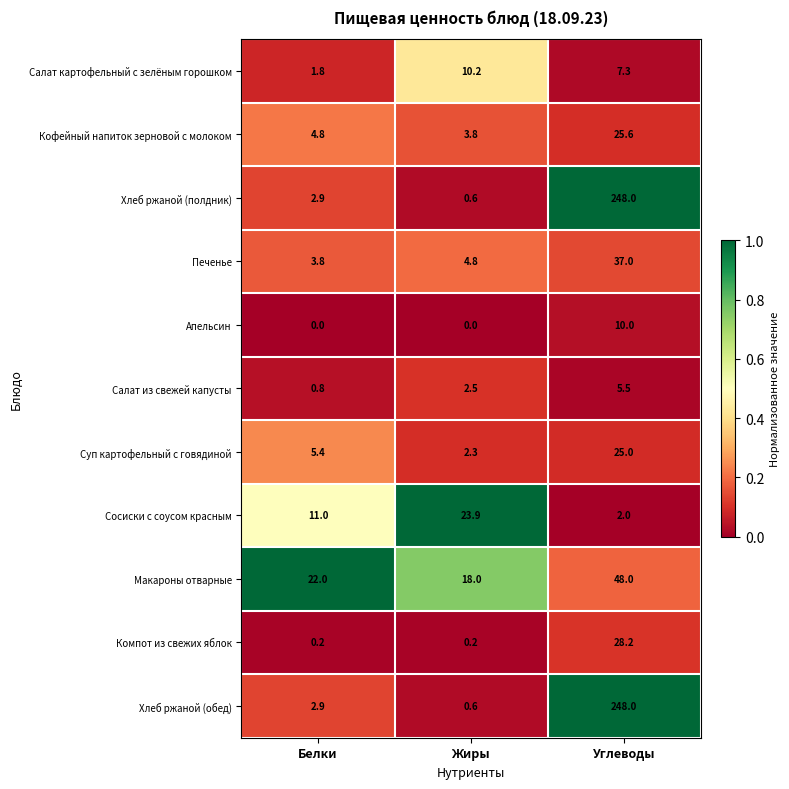

At how many categories does at least one series exceed 0?

3